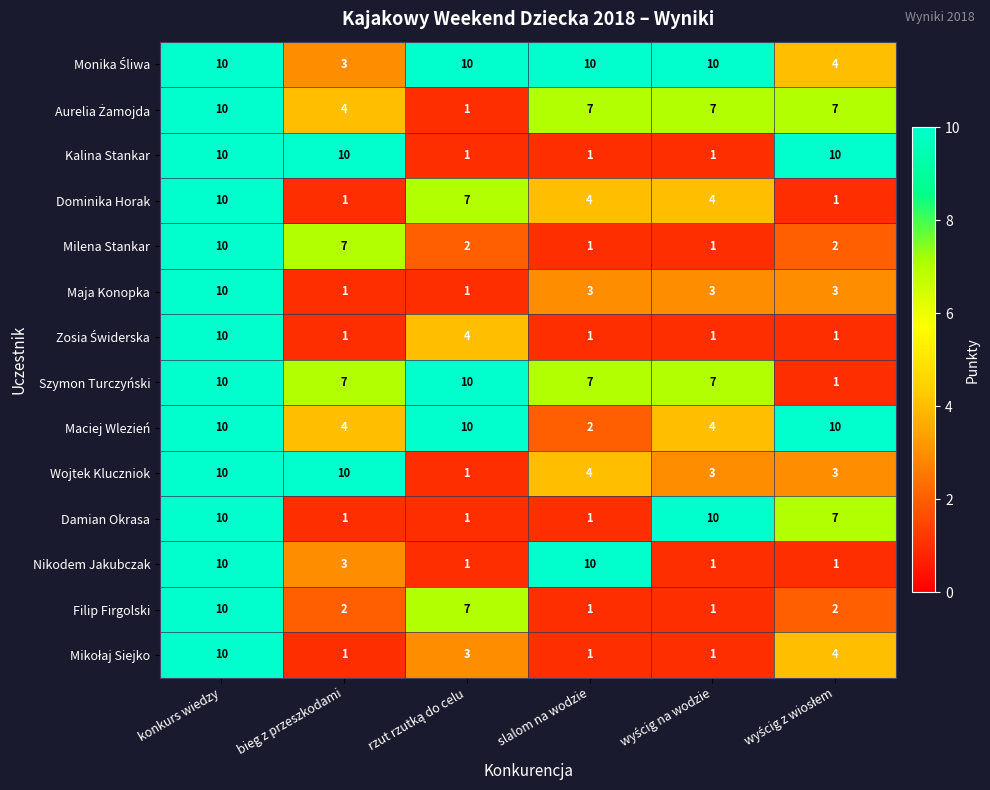

At how many categories does at least one series exceed 9?

6